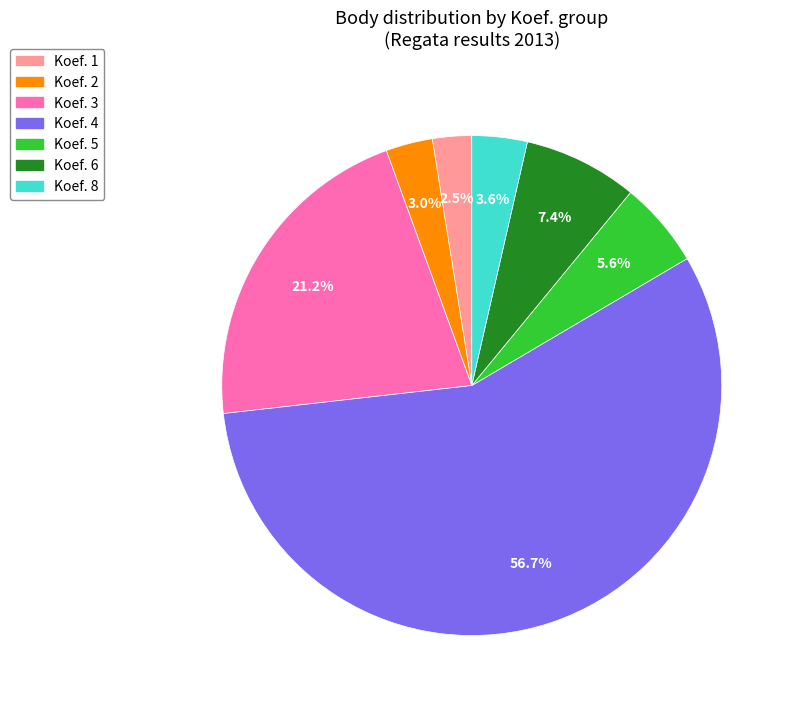

To the nearest percent, what is the difference between the largest and smallest slice percentages?

54%